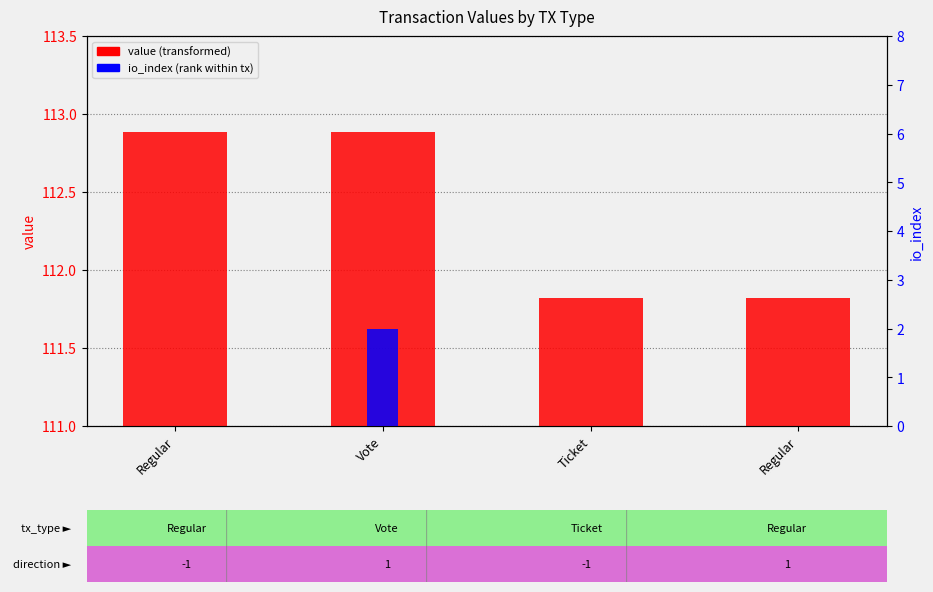

Between Ticket and Regular, which series saw the biggest shift?

value (transformed)